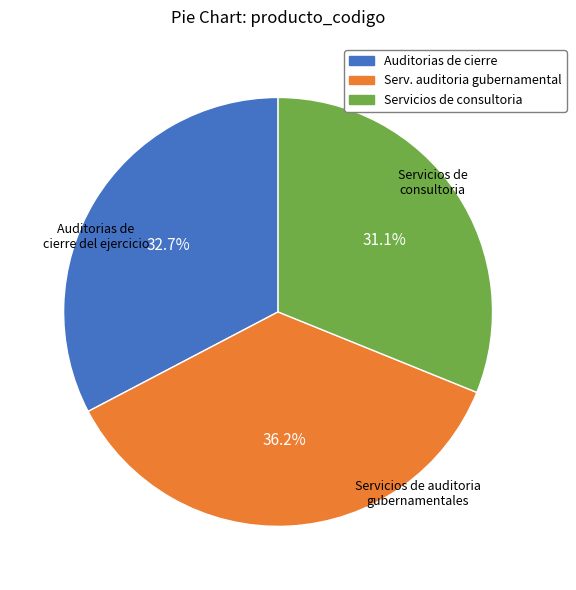

Is there any slice that represents more than half of the pie?

No